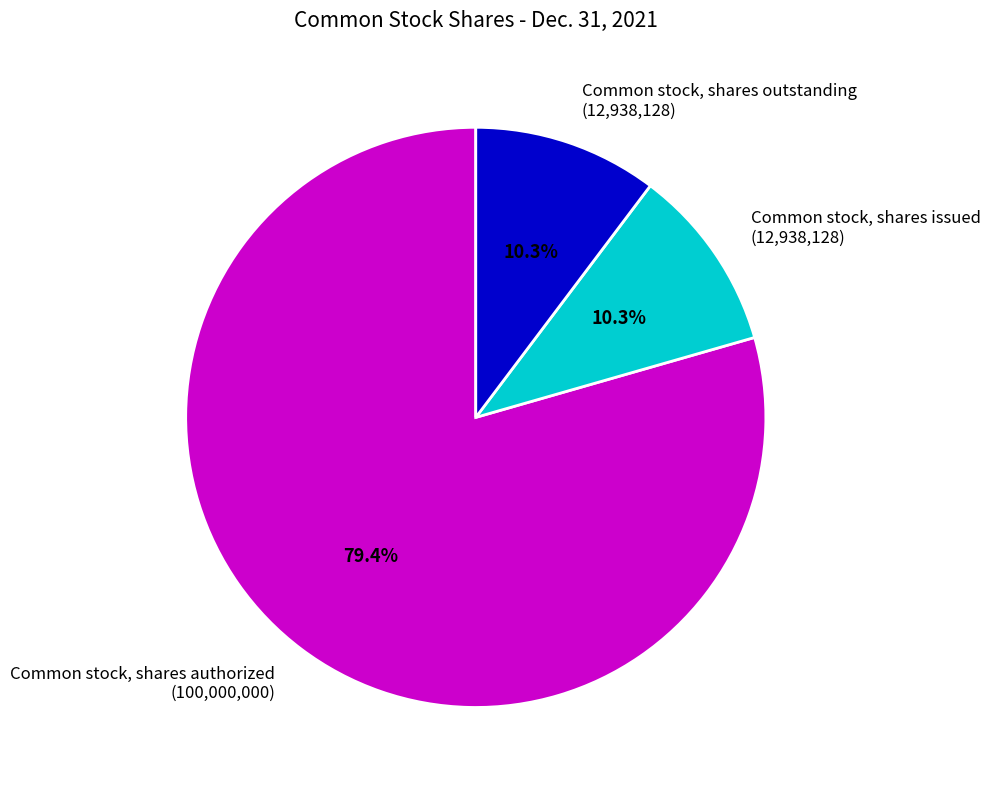

Does any single category account for the majority?

Yes